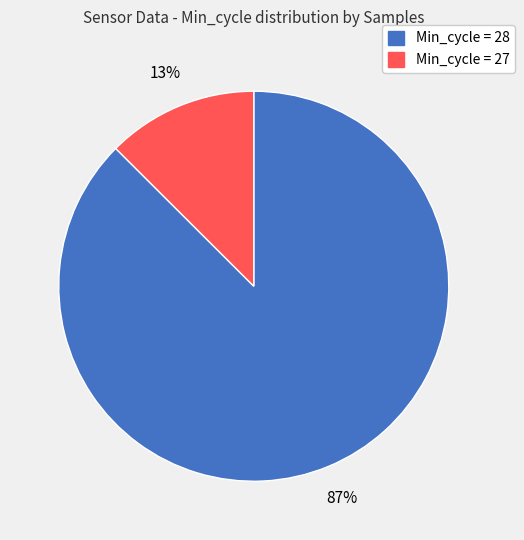

To the nearest percent, what is the average slice percentage?

50%